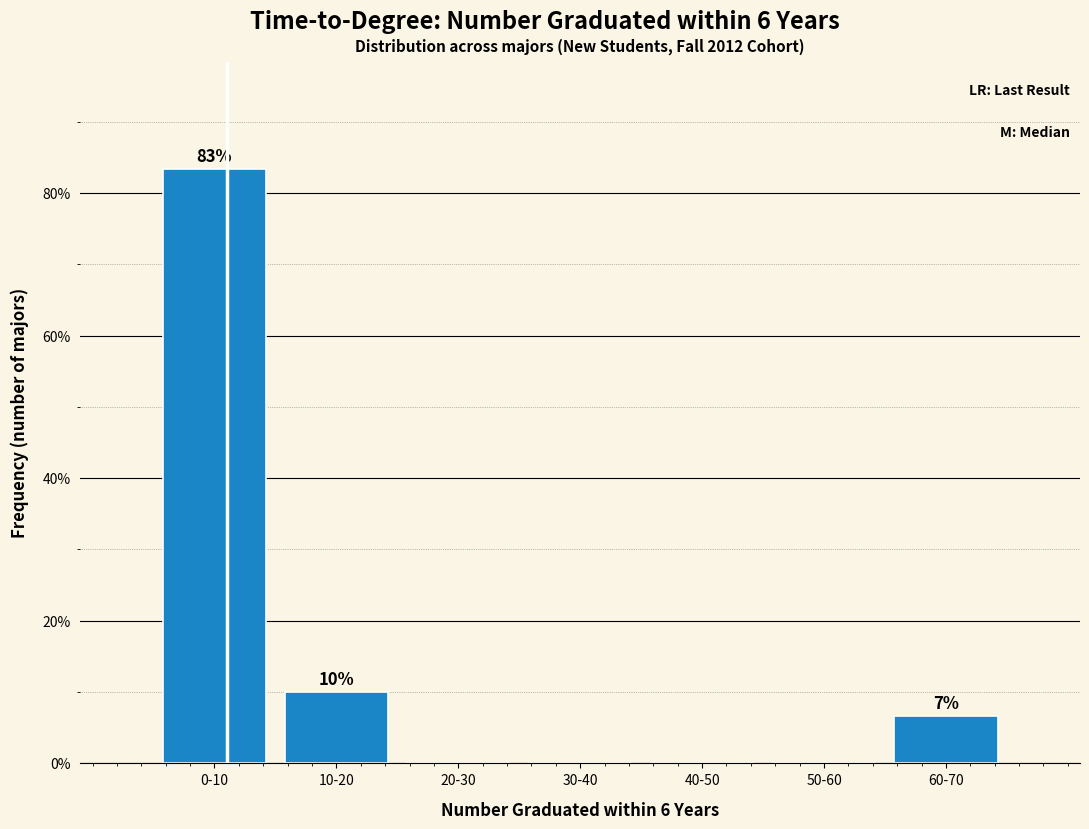

Reading right to left, what are all the values shown in this chart?

60-70=6.7	50-60=0.0	40-50=0.0	30-40=0.0	20-30=0.0	10-20=10.0	0-10=83.3